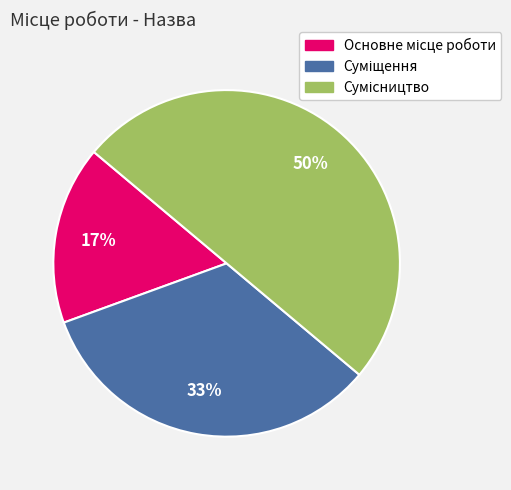

To the nearest percent, what is the average slice percentage?

33%